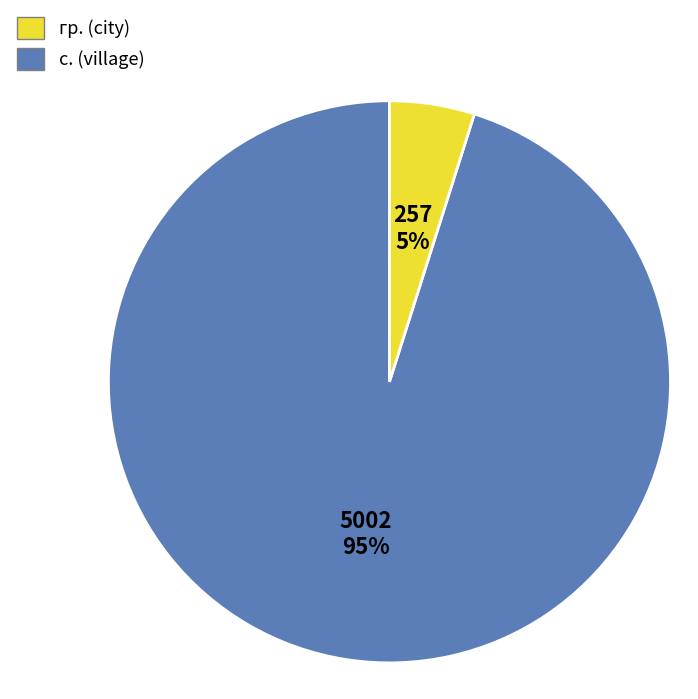

How many slices are in this pie chart?

2